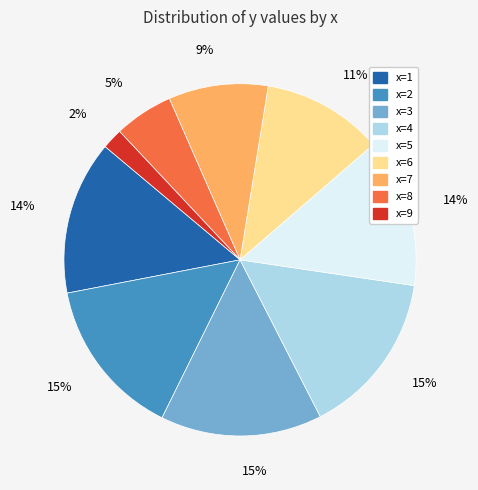

To the nearest percent, what is the difference between the largest and smallest slice percentages?

13%